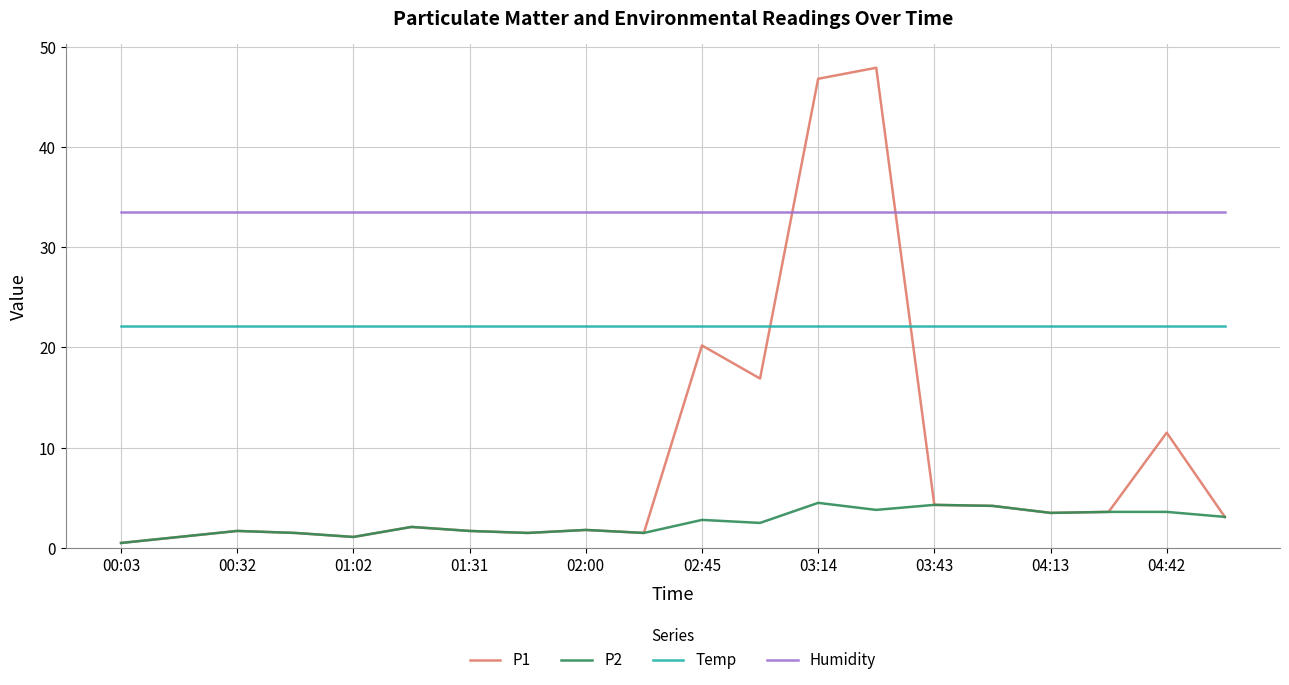

In P2, how many points are lower than both neighbors (excluding endpoints)?

6